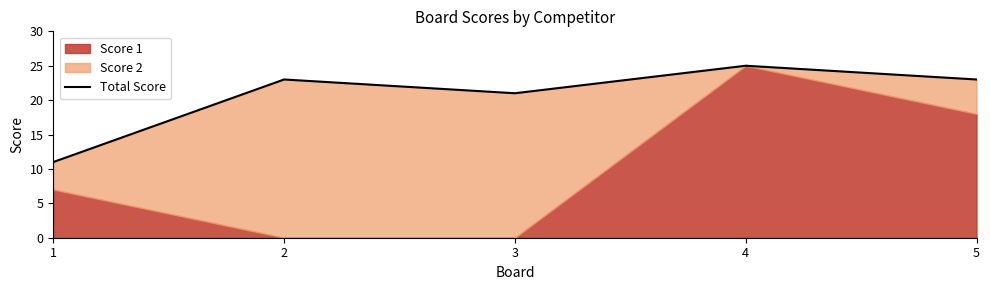

Where is the first local minimum?

3